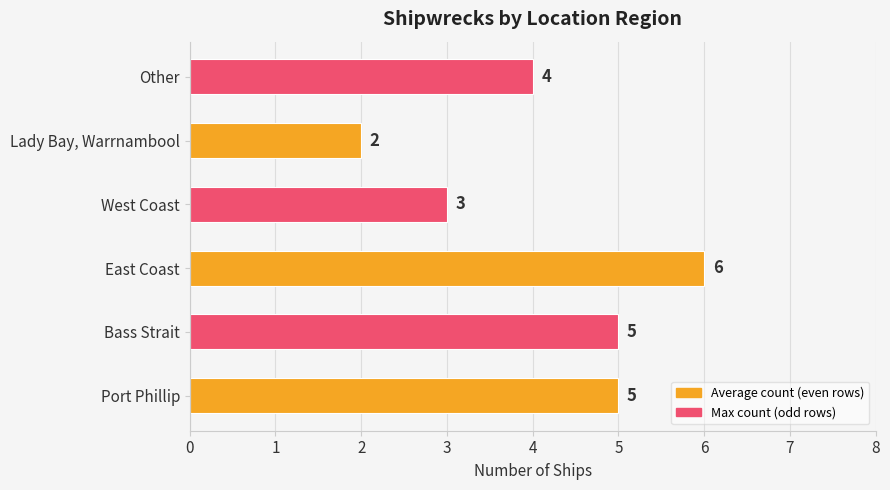

The chart shows a value of 3 at Lady Bay, Warrnambool. True or false?

False